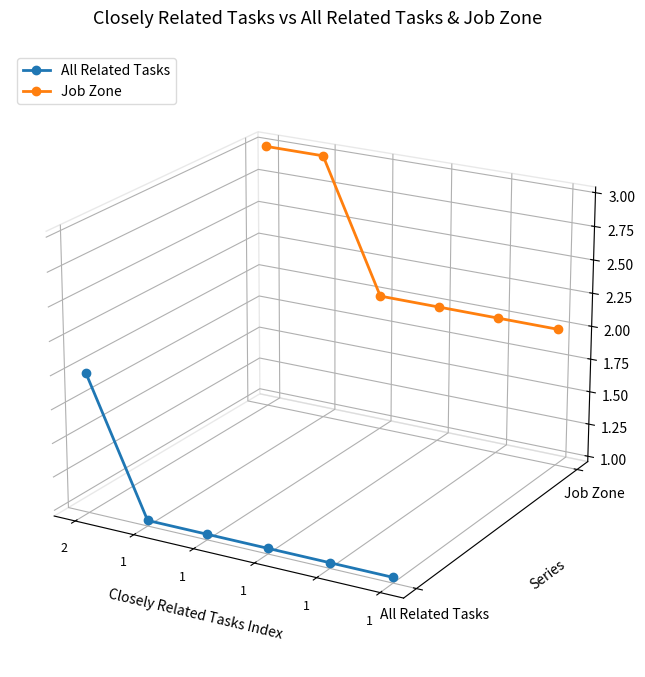

At how many categories does at least one series exceed 0?

6